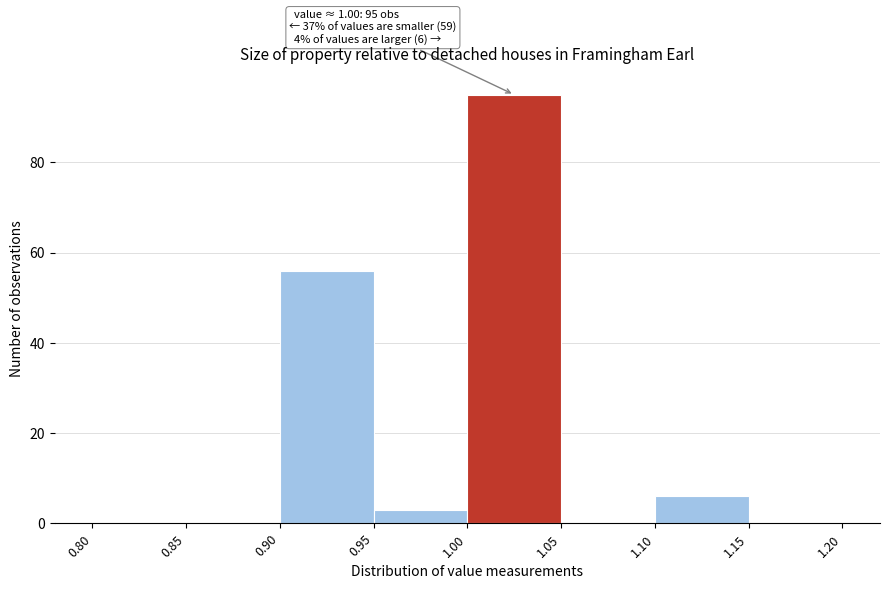

Over which range of the x-axis is the bar tallest?

1.00 to 1.05